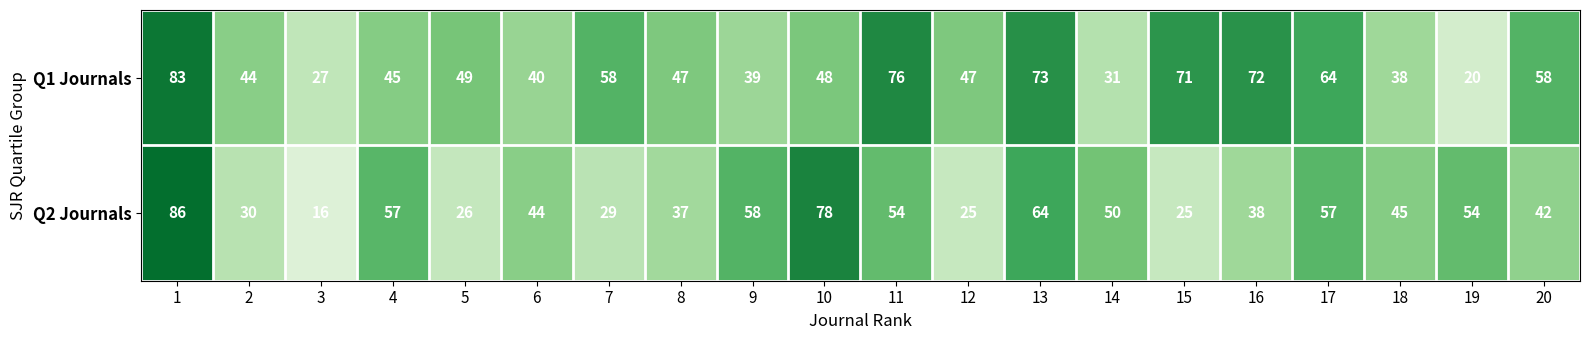

The Q1 Journals series shows 49 at 5. True or false?

True